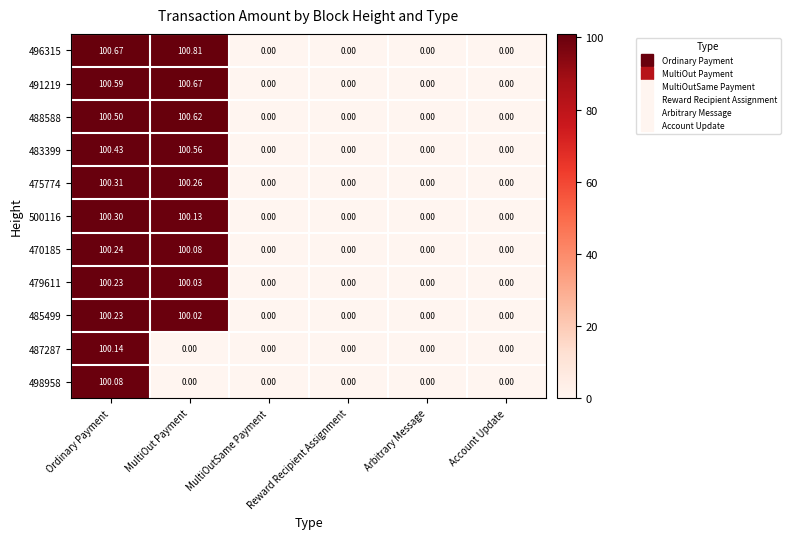

At which category is the sum across all series the highest?

Ordinary Payment